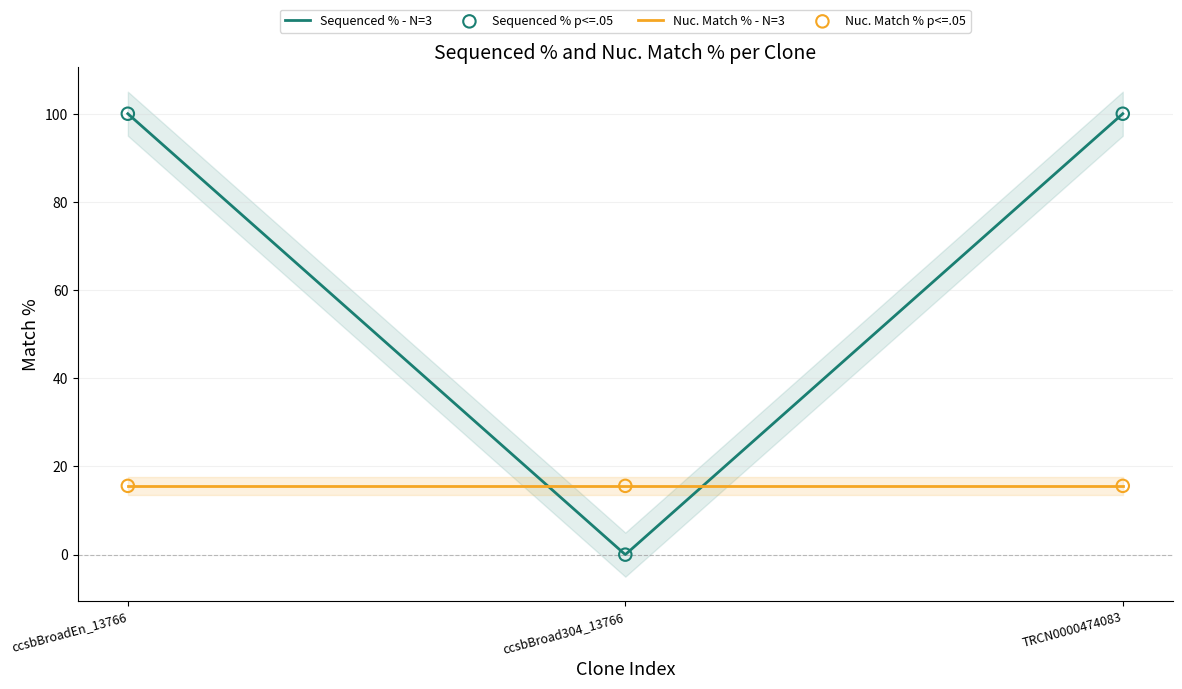

Is the value of Sequenced % - N=3 at ccsbBroadEn_13766 greater than the value of Nuc. Match % p<=.05 at ccsbBroad304_13766?

Yes